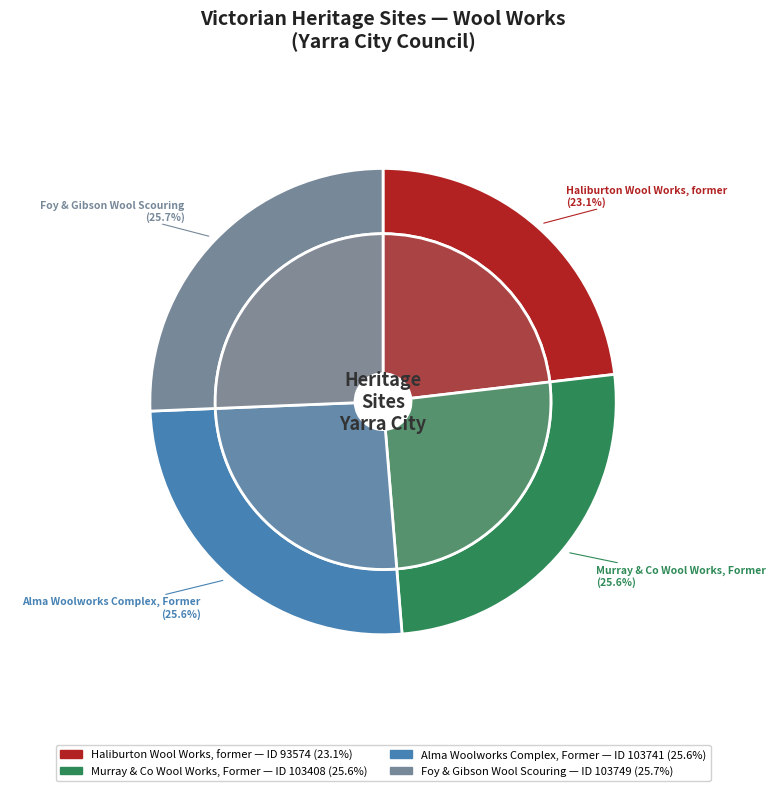

Does any single category account for the majority?

No